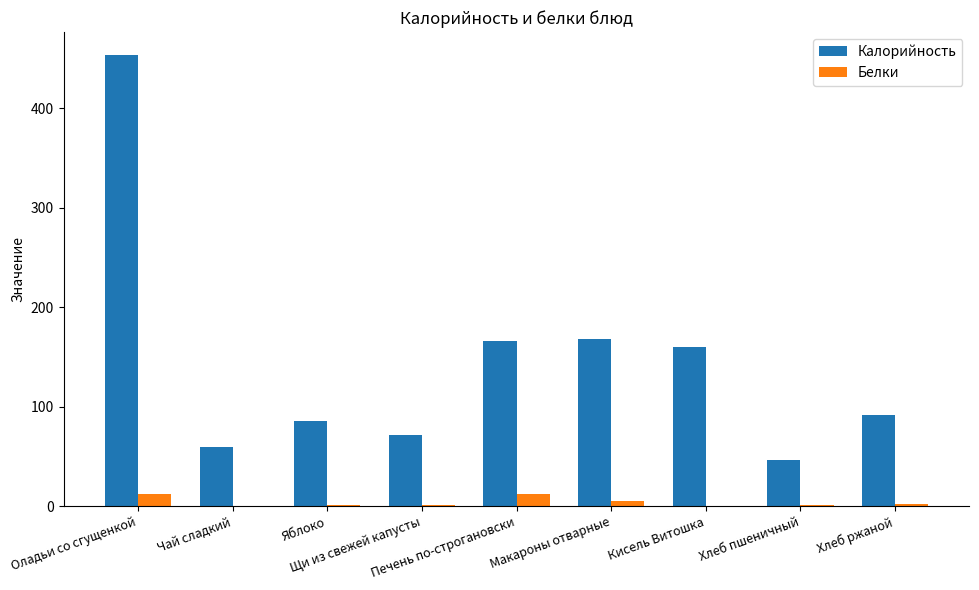

Which series has the largest total across all categories?

Калорийность